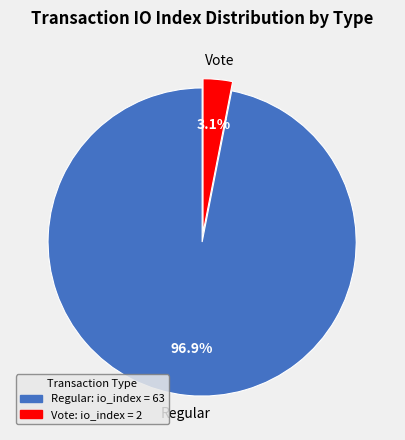

Count the number of slices in the pie.

2